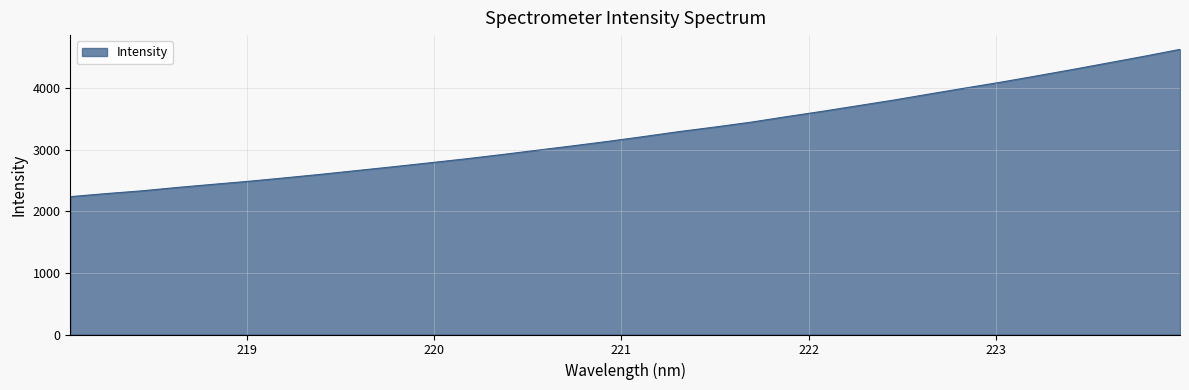

What is the maximum value shown in the chart?

4632.8